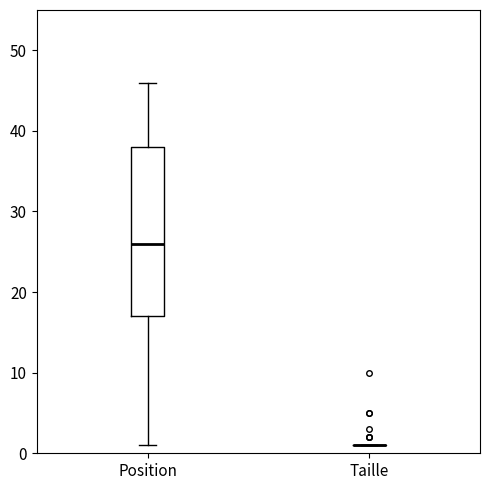

Comparing the boxes themselves (not the whiskers), which one is the tallest?

Position